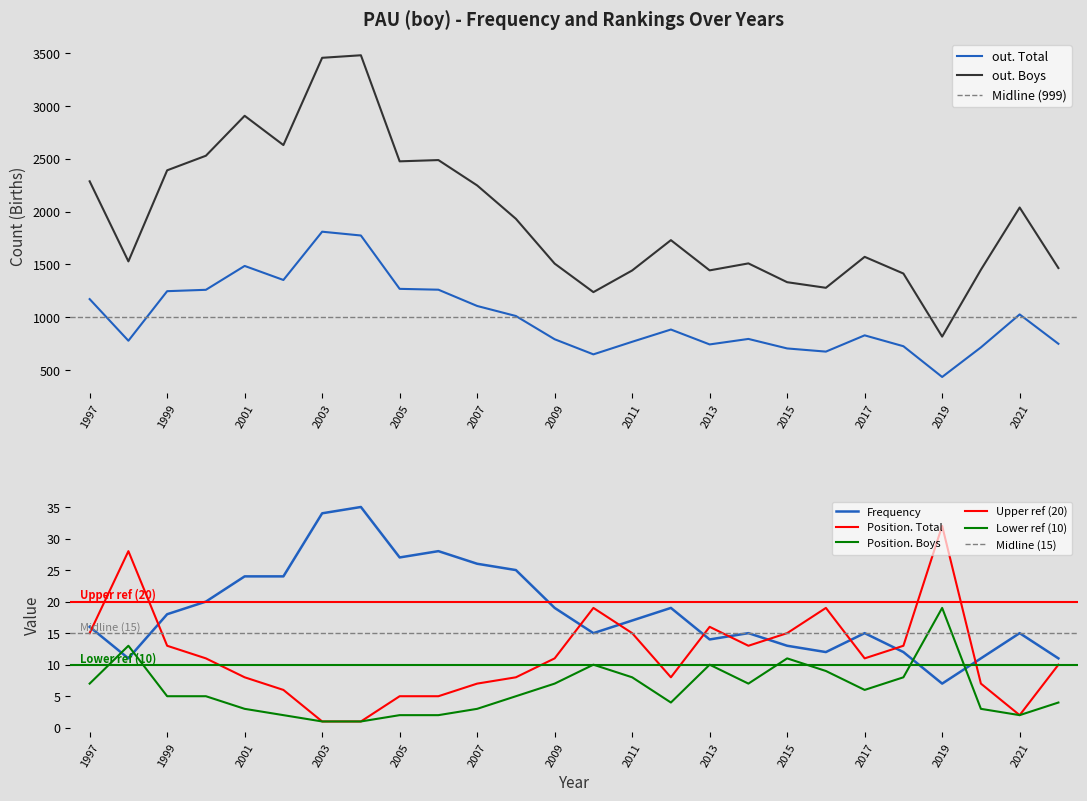

Reading right to left, what are all the values shown in this chart?

Frequency: 1997=16	1998=11	1999=18	2000=20	2001=24	2002=24	2003=34	2004=35	2005=27	2006=28	2007=26	2008=25	2009=19	2010=15	2011=17	2012=19	2013=14	2014=15	2015=13	2016=12	2017=15	2018=12	2019=7	2020=11	2021=15	2022=11
out. Total: 1997=1171	1998=777	1999=1246	2000=1259	2001=1485	2002=1352	2003=1809	2004=1773	2005=1268	2006=1260	2007=1106	2008=1011	2009=791	2010=648	2011=767	2012=883	2013=742	2014=794	2015=704	2016=674	2017=828	2018=725	2019=434	2020=714	2021=1026	2022=748
out. Boys: 1997=2286	1998=1528	1999=2390	2000=2528	2001=2906	2002=2629	2003=3455	2004=3479	2005=2475	2006=2487	2007=2247	2008=1931	2009=1507	2010=1237	2011=1442	2012=1729	2013=1443	2014=1509	2015=1331	2016=1278	2017=1571	2018=1413	2019=816	2020=1449	2021=2038	2022=1465
Position. Total: 1997=15	1998=28	1999=13	2000=11	2001=8	2002=6	2003=1	2004=1	2005=5	2006=5	2007=7	2008=8	2009=11	2010=19	2011=15	2012=8	2013=16	2014=13	2015=15	2016=19	2017=11	2018=13	2019=32	2020=7	2021=2	2022=10
Position. Boys: 1997=7	1998=13	1999=5	2000=5	2001=3	2002=2	2003=1	2004=1	2005=2	2006=2	2007=3	2008=5	2009=7	2010=10	2011=8	2012=4	2013=10	2014=7	2015=11	2016=9	2017=6	2018=8	2019=19	2020=3	2021=2	2022=4